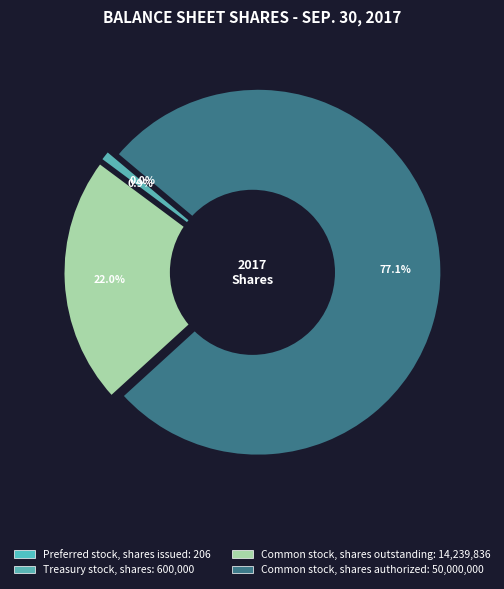

Is it true that Treasury stock, shares is 11% of the pie?

False